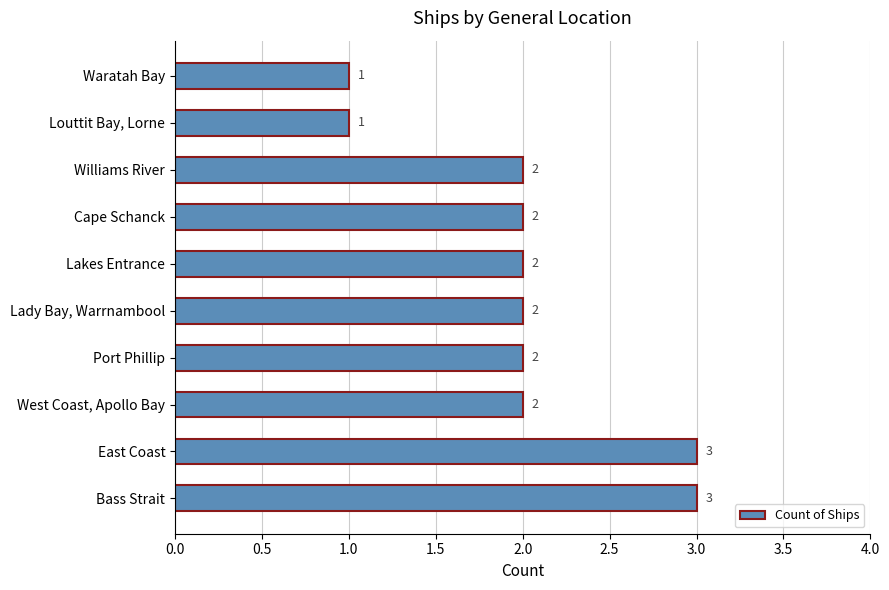

Count the values in the range 2 to 3.

8